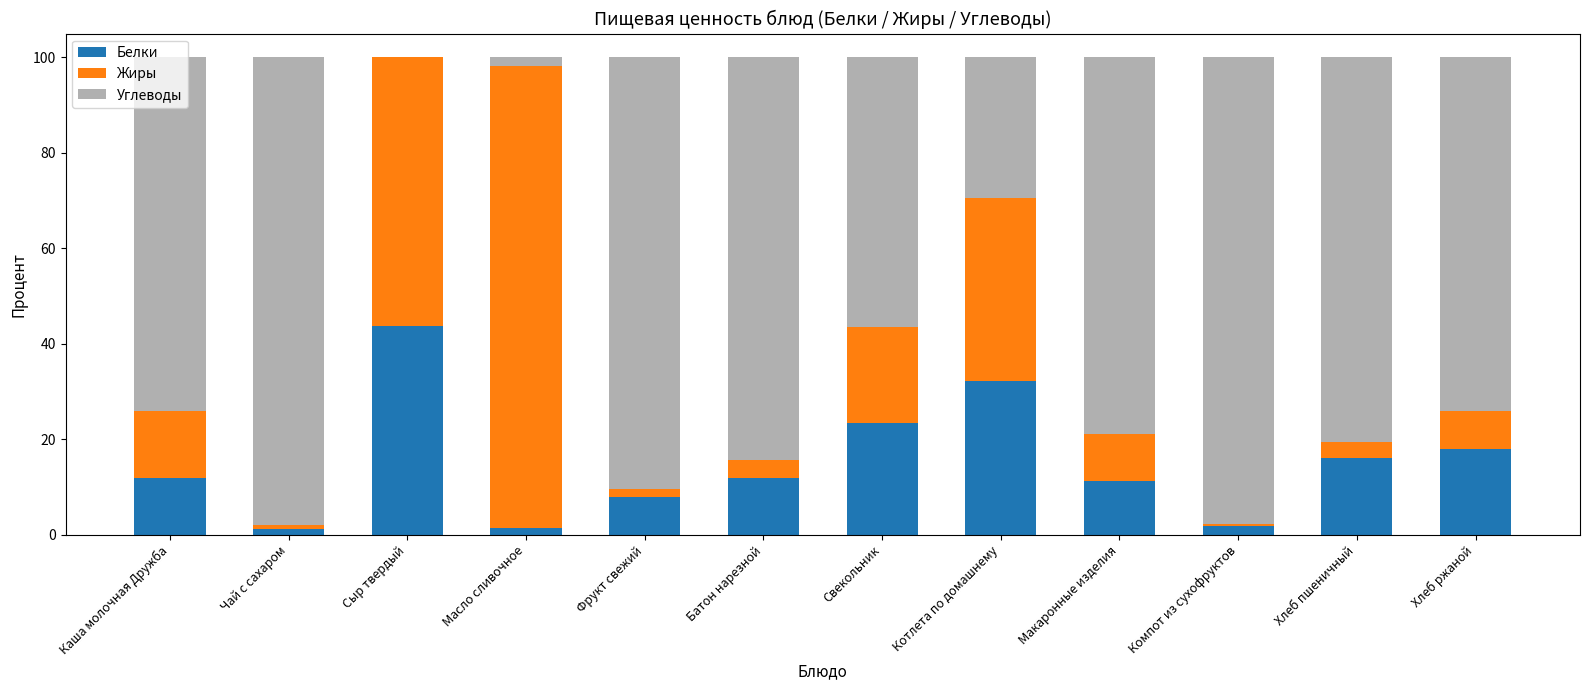

What is the total value across all series at Котлета по домашнему?

100.0